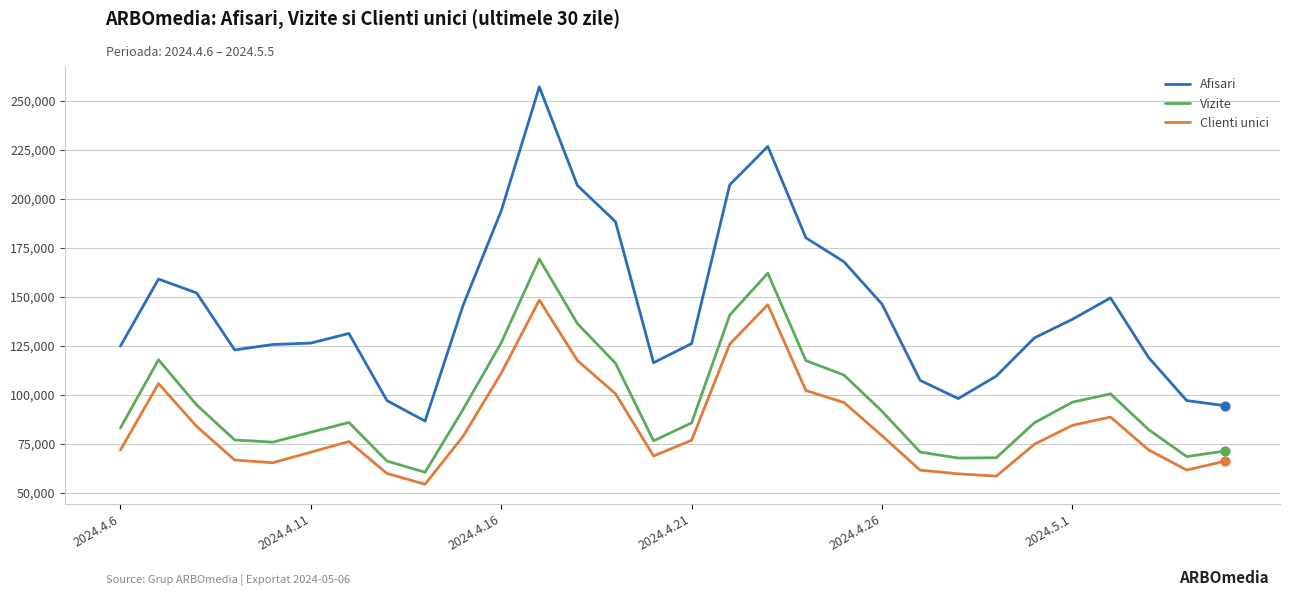

What are all the series names shown in the legend?

Afisari, Vizite, Clienti unici